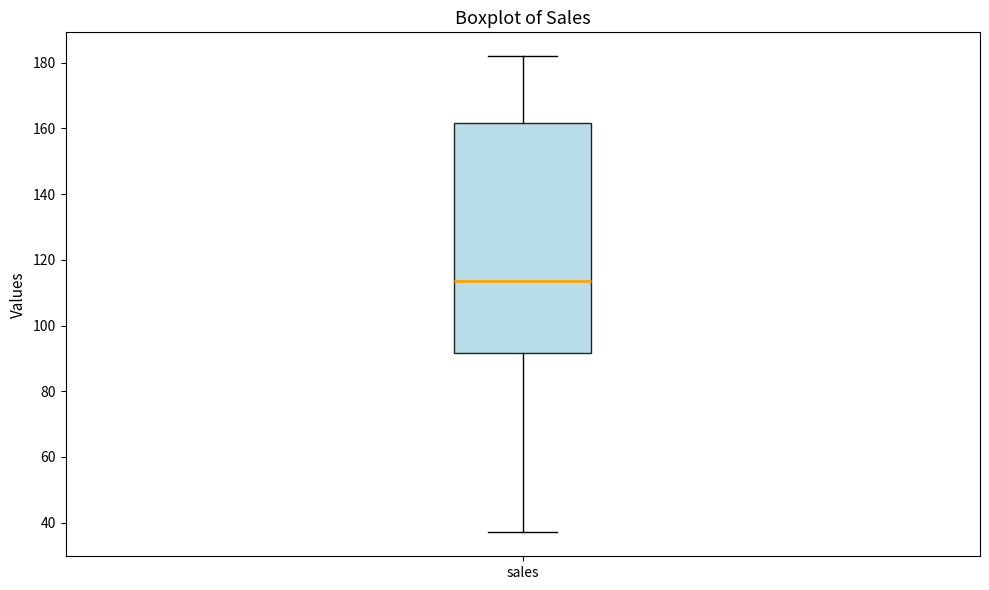

Where is the lower edge of the box for sales on the y-axis? The values are not printed on the chart, so give them approximately, as read against the axis.

92